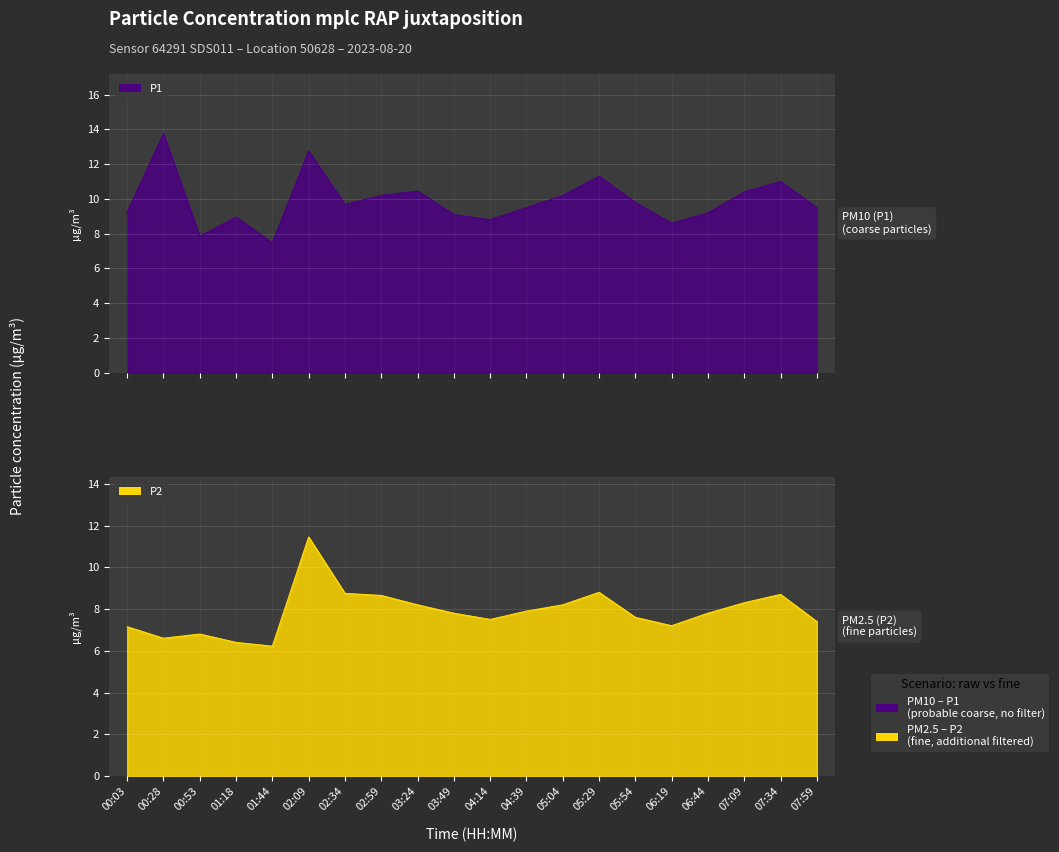

What is the value of the P2 point at the 5th from the left?

6.2